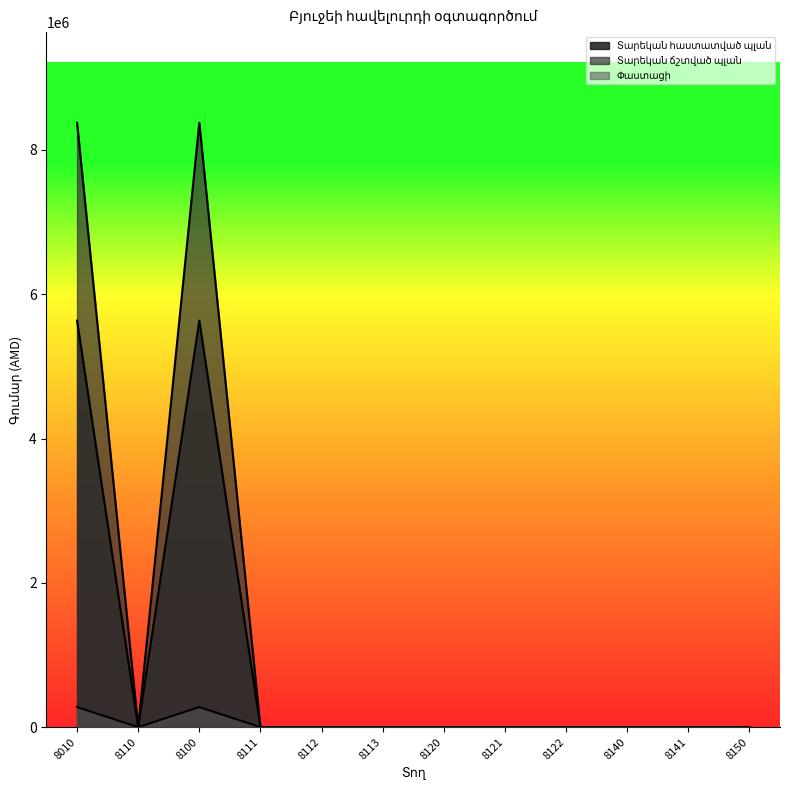

True or false: Փաստացի has more than 2 interior local peaks.

False